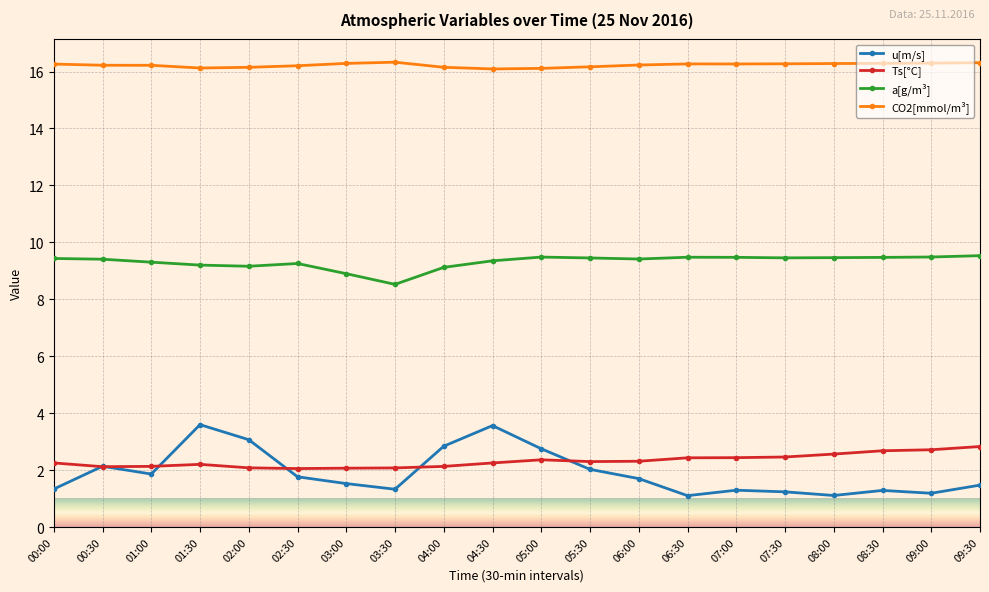

What is the total value across all series at 04:30?

31.3